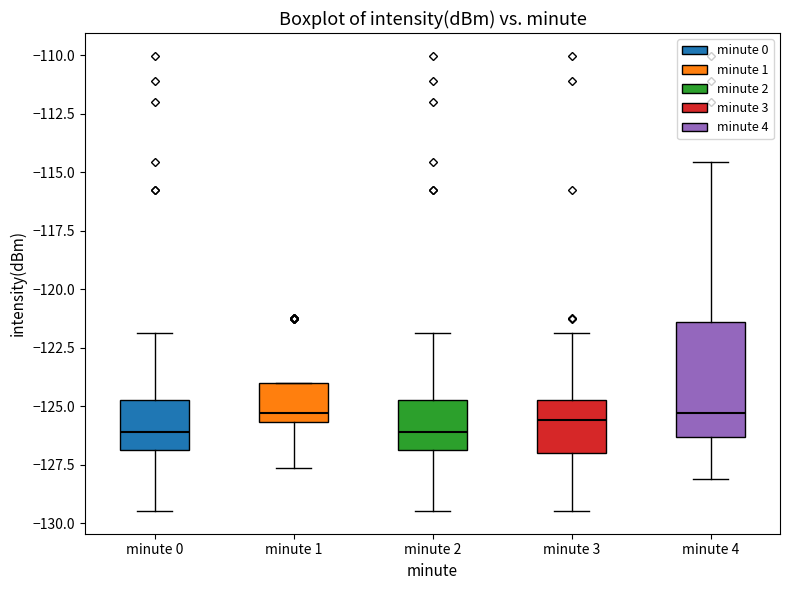

Where does the upper whisker of the box for minute 3 end on the y-axis? The values are not printed on the chart, so give them approximately, as read against the axis.

-122.0